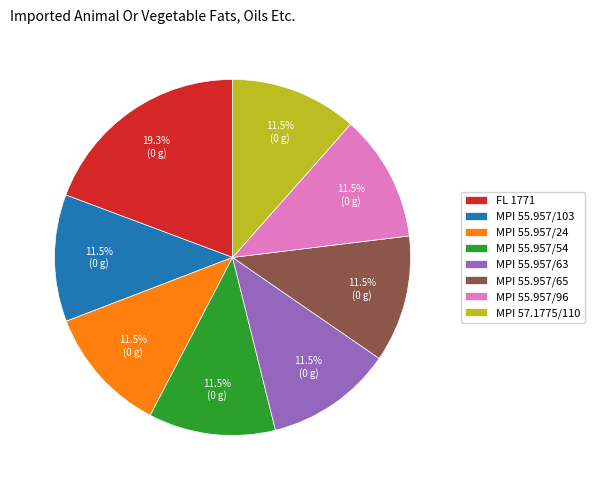

How many slices are in this pie chart?

8